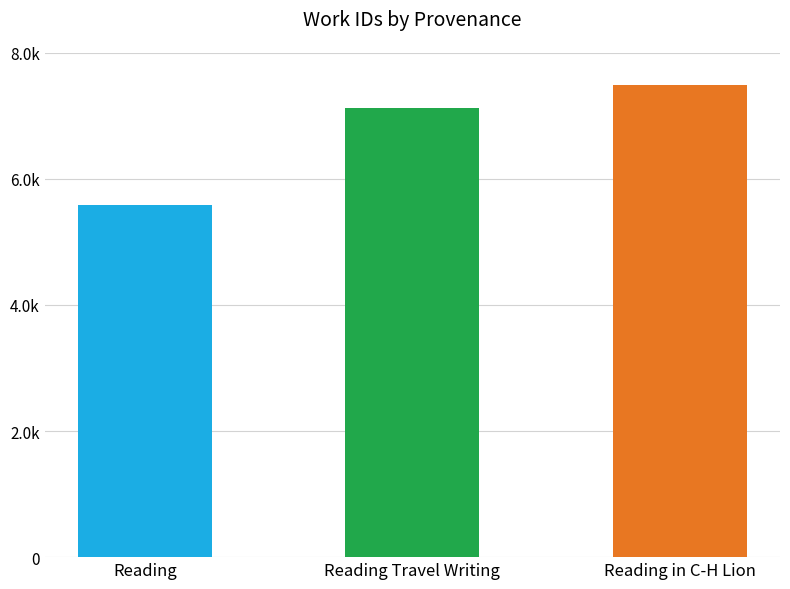

What is the difference between the maximum and second lowest values?

365